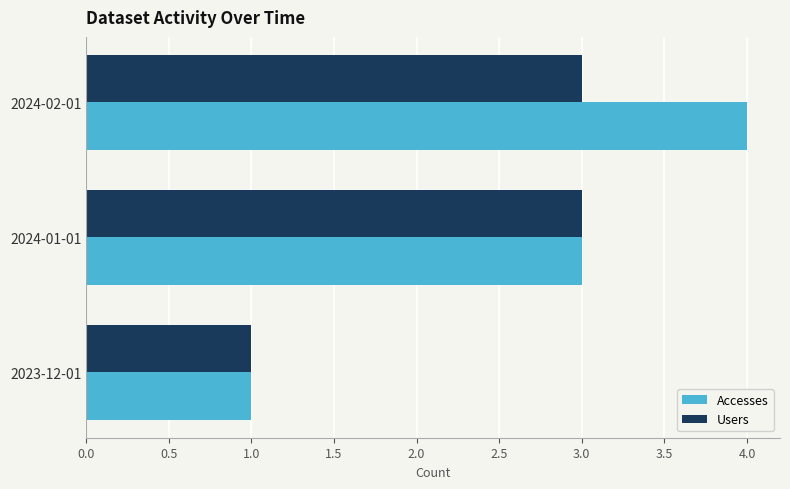

Is it true that Users equals 3 at 2024-01-01?

True